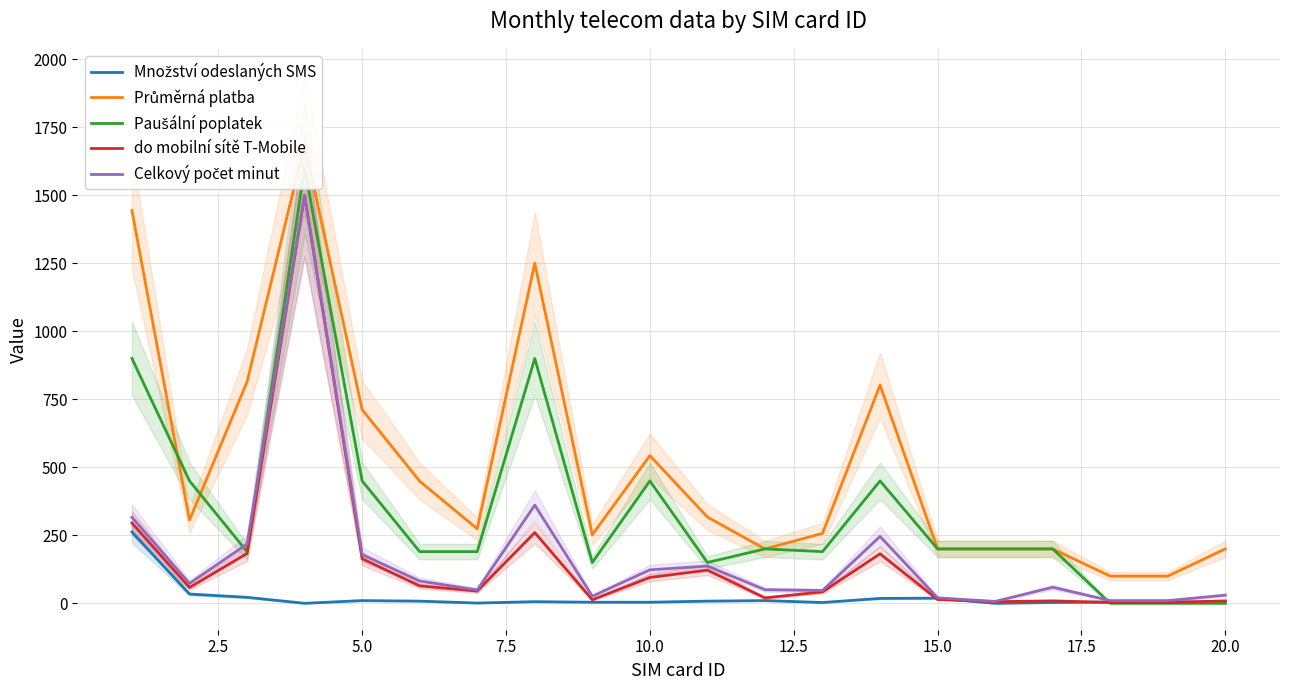

True or false: Množství odeslaných SMS has more than 2 points higher than both neighbors.

True